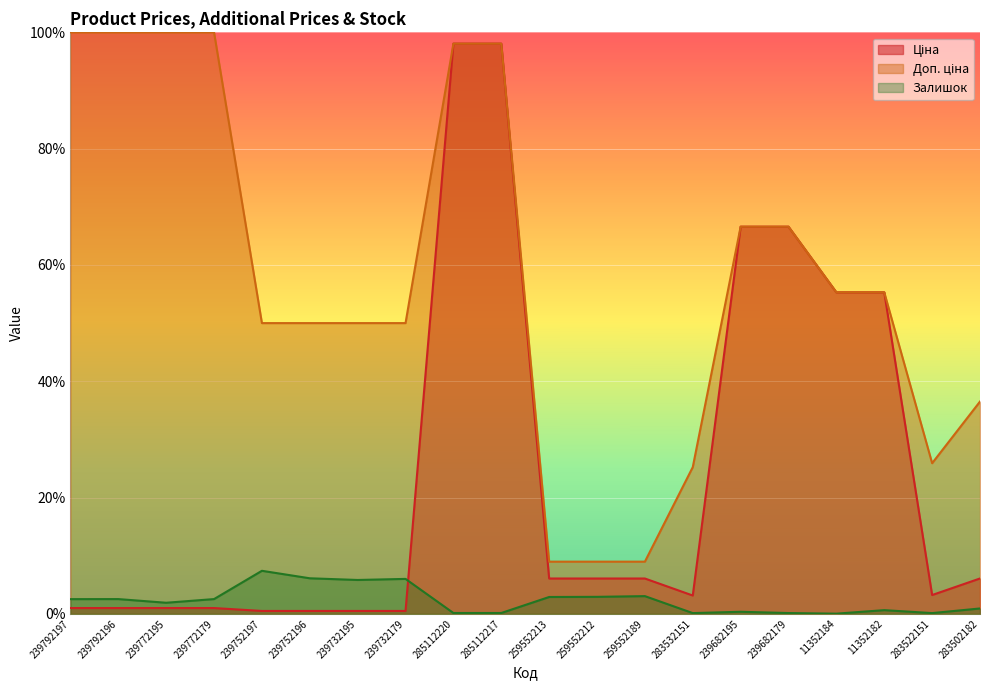

At which category is the sum across all series the highest?

285112220